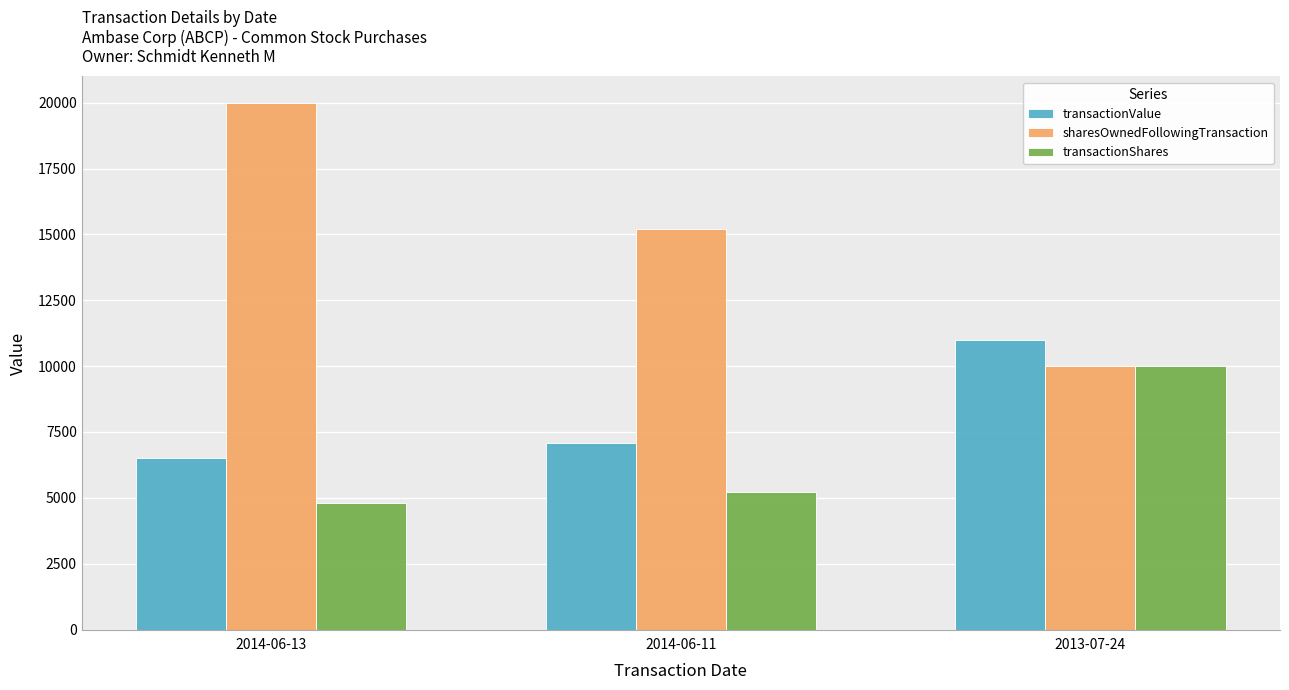

Rank the series by their maximum value, from highest to lowest.

sharesOwnedFollowingTransaction, transactionValue, transactionShares